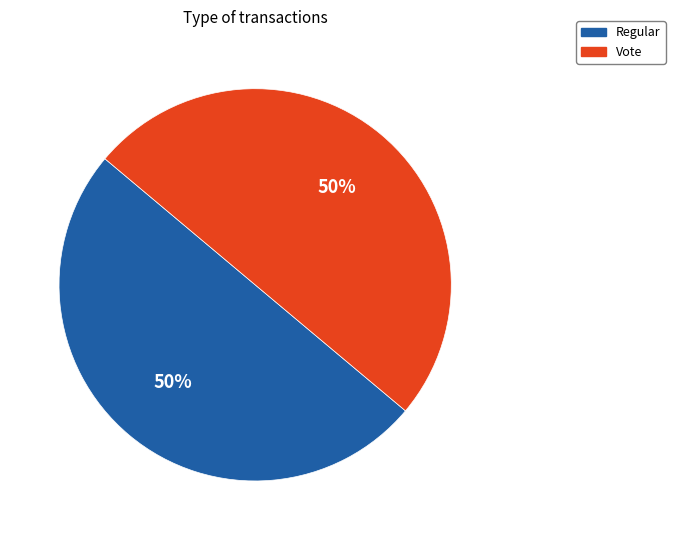

Do Regular and Vote together represent more than half of the pie?

Yes